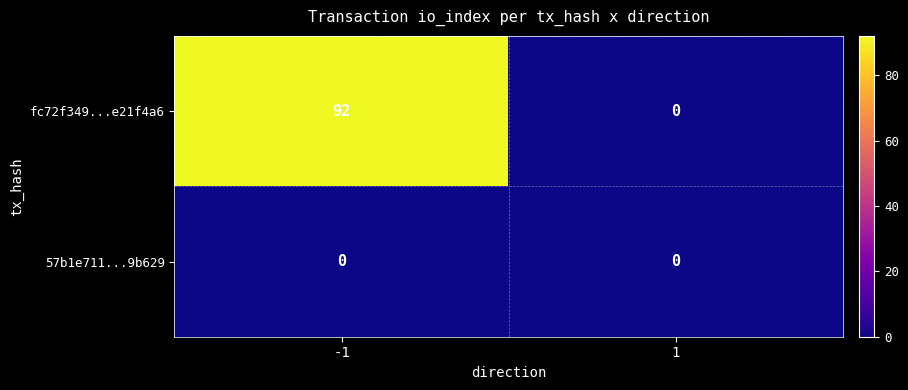

What is the maximum value for fc72f349...e21f4a6?

92